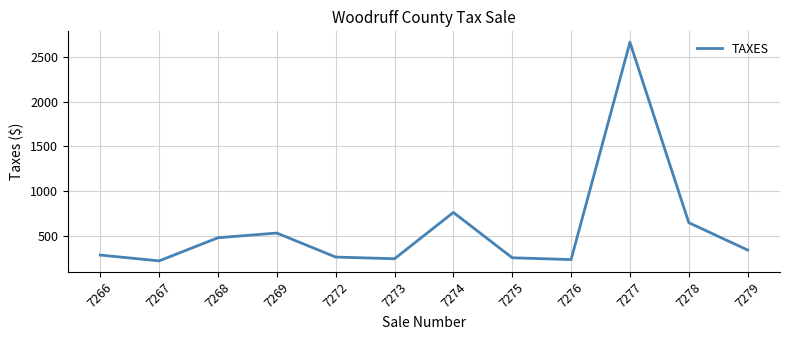

What is the minimum value shown in the chart?

221.6